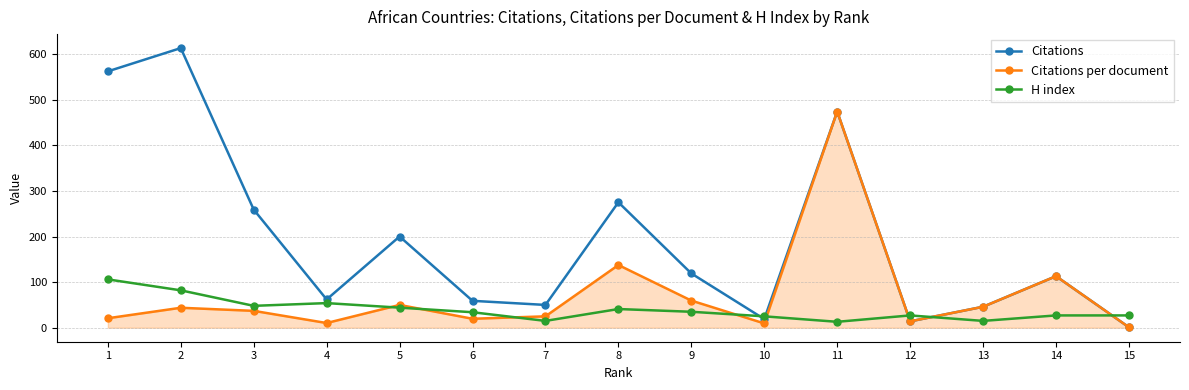

Rank the series by their average value, from lowest to highest.

H index, Citations per document, Citations